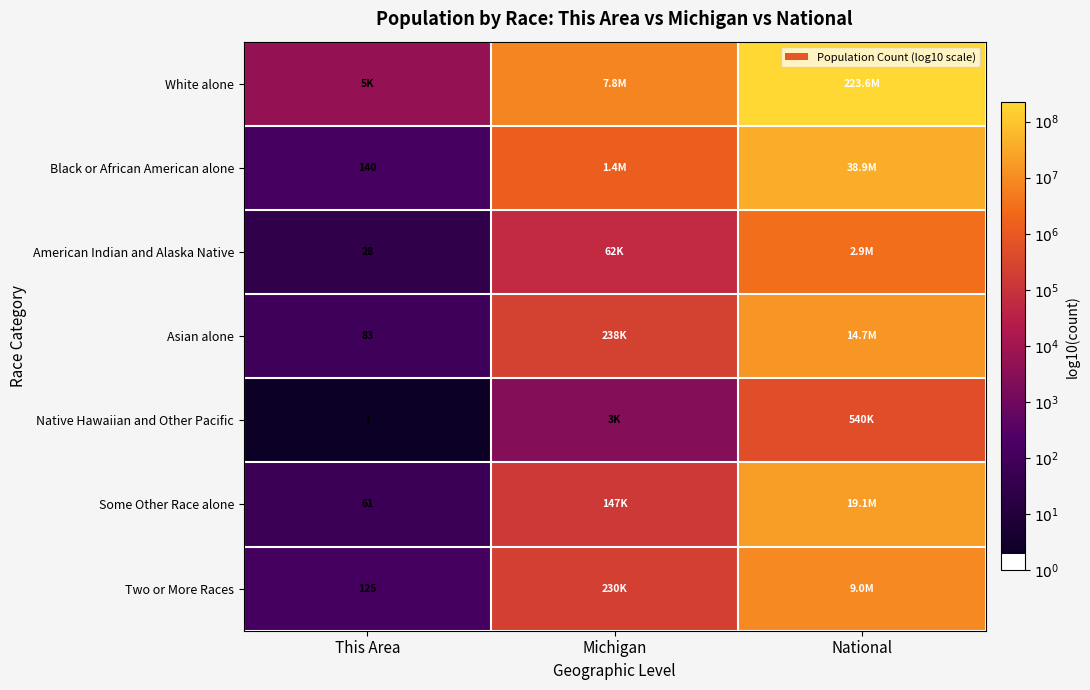

Rank the series at National from highest to lowest value.

White alone, Black or African American alone, Some Other Race alone, Asian alone, Two or More Races, American Indian and Alaska Native, Native Hawaiian and Other Pacific